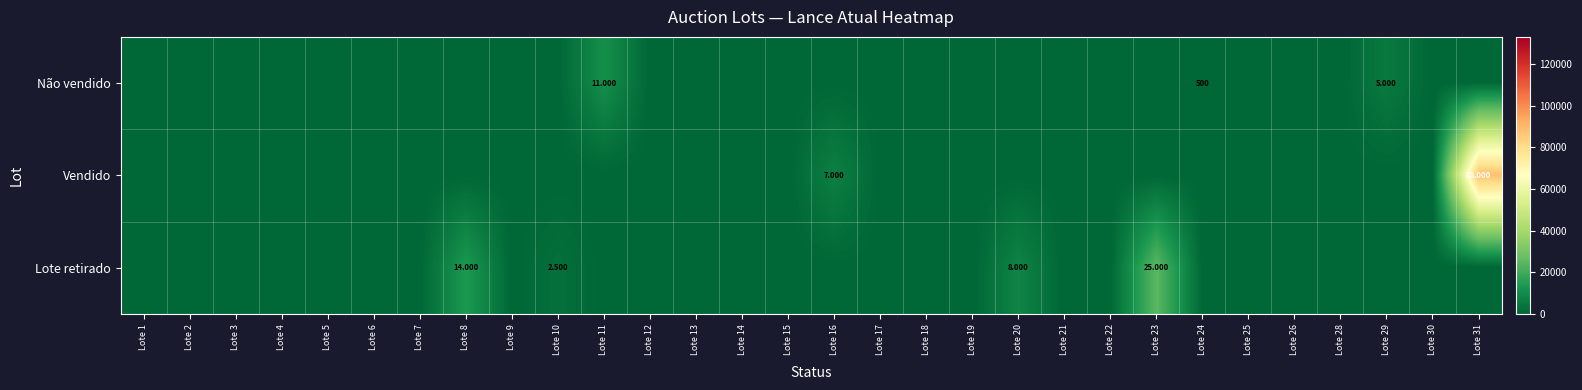

Is the value of Não vendido at Lote 30 greater than the value of Lote retirado at Lote 16?

No